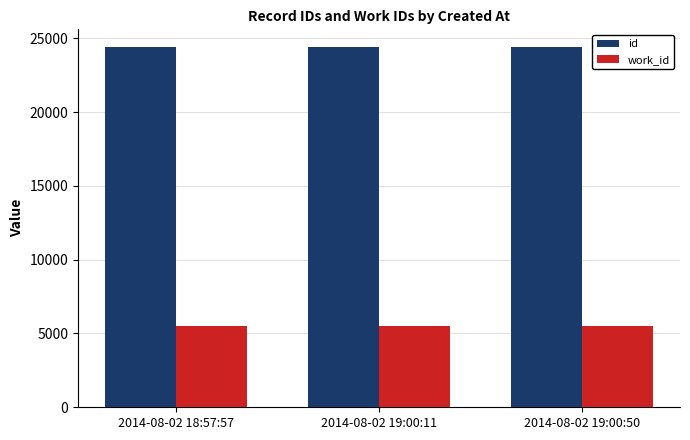

What is the label of the 1st bar from the left?

2014-08-02 18:57:57